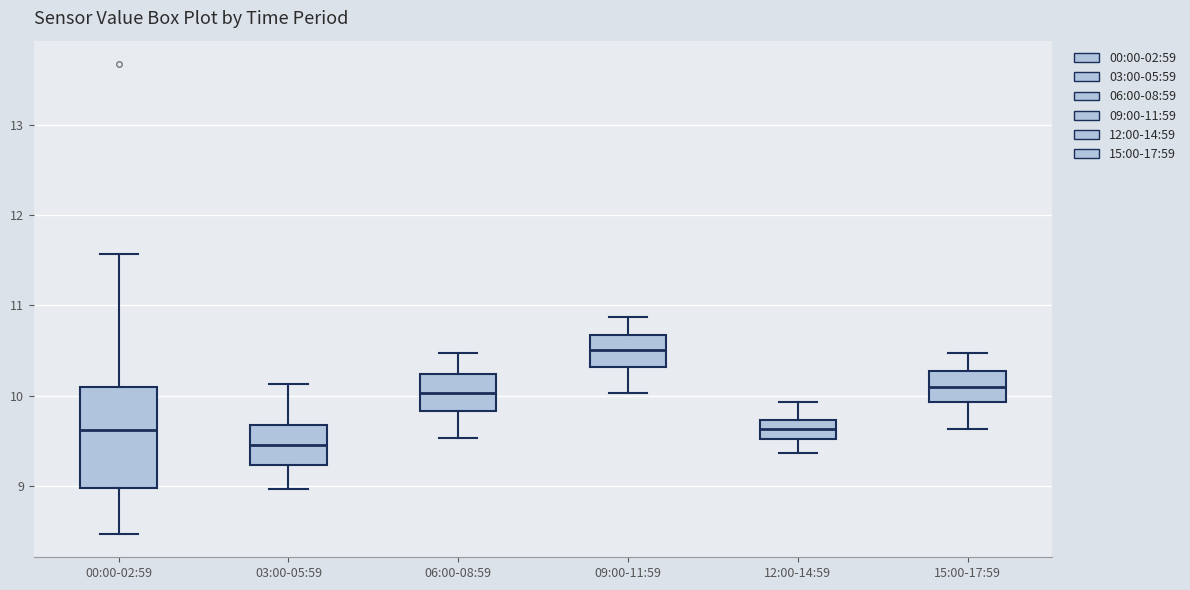

Which box's median line is the highest?

09:00-11:59